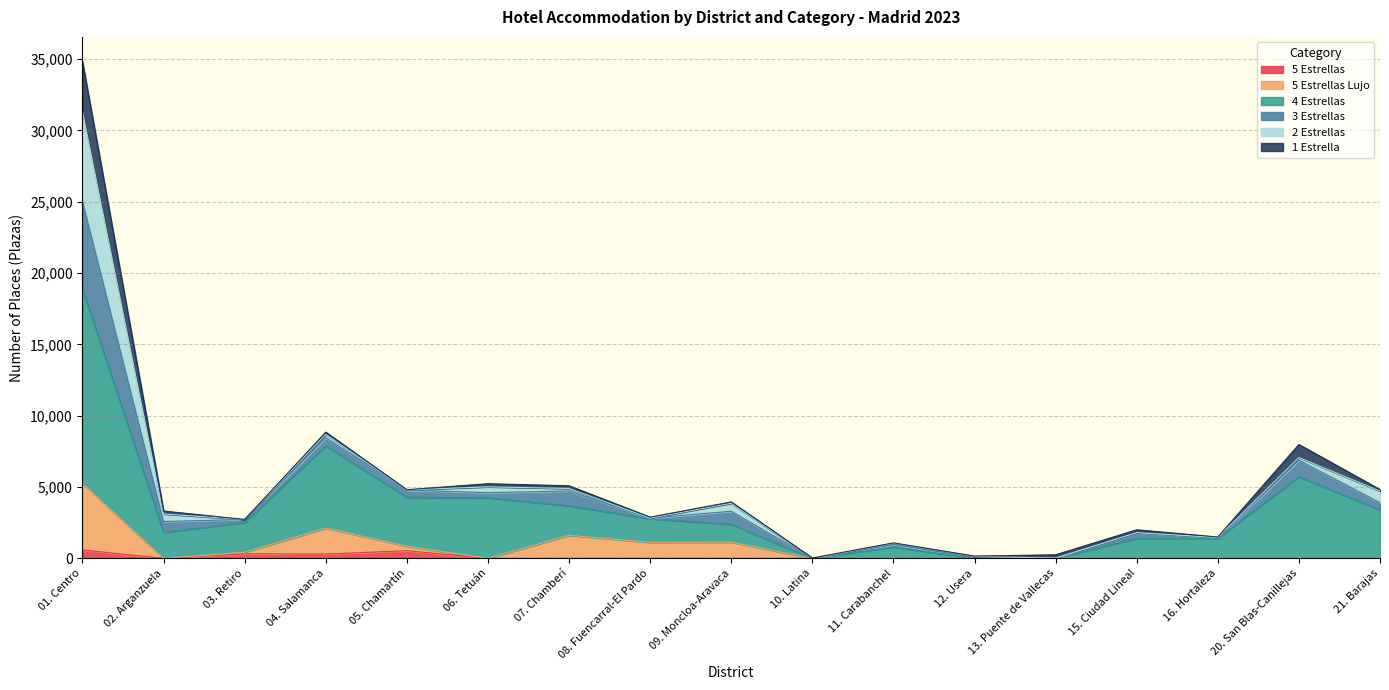

Is the value of 5 Estrellas Lujo at 06. Tetuán greater than the value of 4 Estrellas at 10. Latina?

No